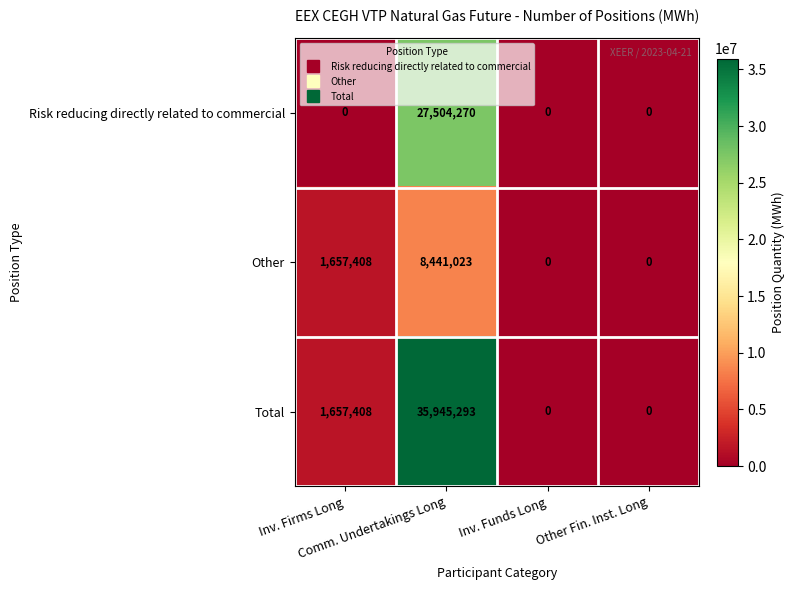

What is the sum of all Other values?

10098431